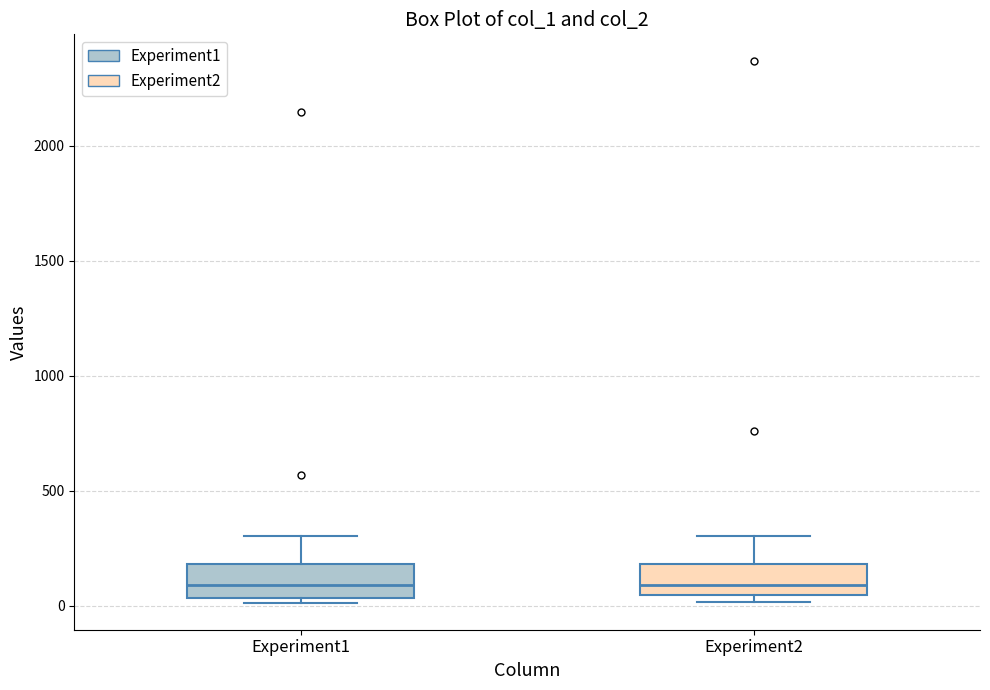

Reading left to right, transcribe this box plot: for each box, give where its median line is, the range the box spans, and where its two whiskers end, as read against the y-axis. The values are not printed on the chart, so give them approximately, as read against the axis.

Experiment1: median 100, box 50 to 200, whiskers 0 to 300
Experiment2: median 100, box 50 to 200, whiskers 0 to 300